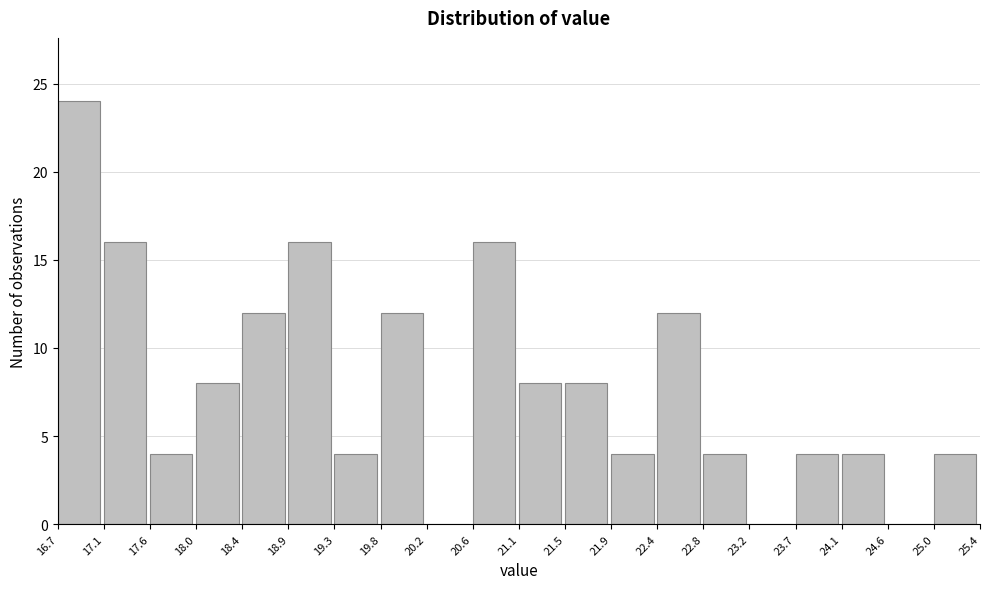

Reading left to right, list every bar in this chart as the range it spans on the x-axis followed by its height. The values are not printed on the chart, so give them approximately, as read against the axis.

16.7 to 17.1: 24
17.1 to 17.6: 16
17.6 to 18.0: 4
18.0 to 18.4: 8
18.4 to 18.9: 12
18.9 to 19.3: 16
19.3 to 19.8: 4
19.8 to 20.2: 12
20.2 to 20.6: 0
20.6 to 21.1: 16
21.1 to 21.5: 8
21.5 to 21.9: 8
21.9 to 22.4: 4
22.4 to 22.8: 12
22.8 to 23.2: 4
23.2 to 23.7: 0
23.7 to 24.1: 4
24.1 to 24.6: 4
24.6 to 25.0: 0
25.0 to 25.4: 4